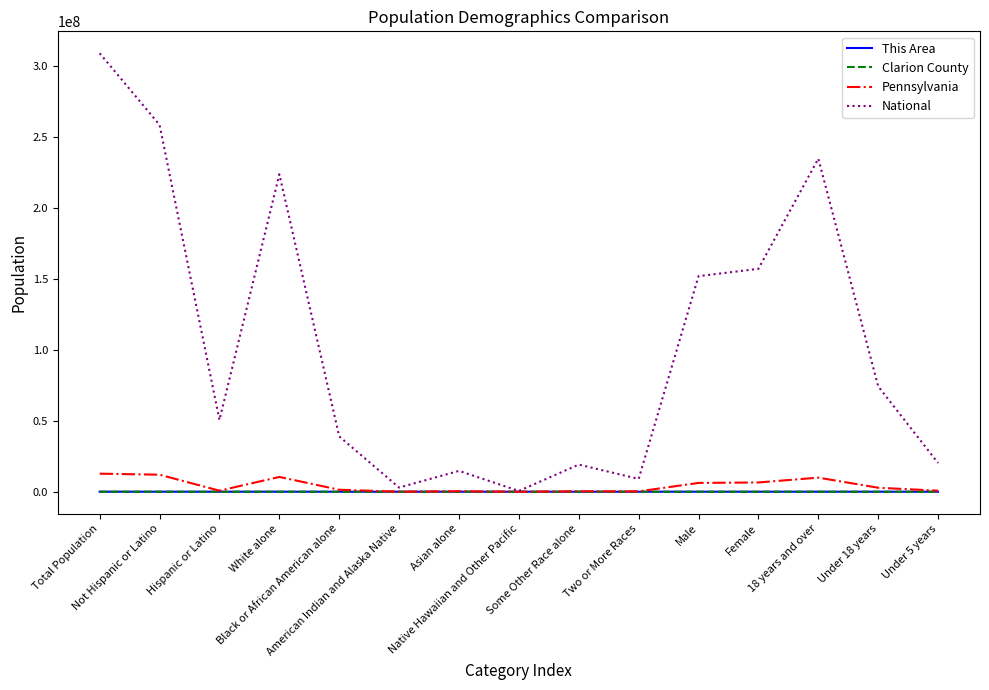

What is the sum of all This Area values?

2625